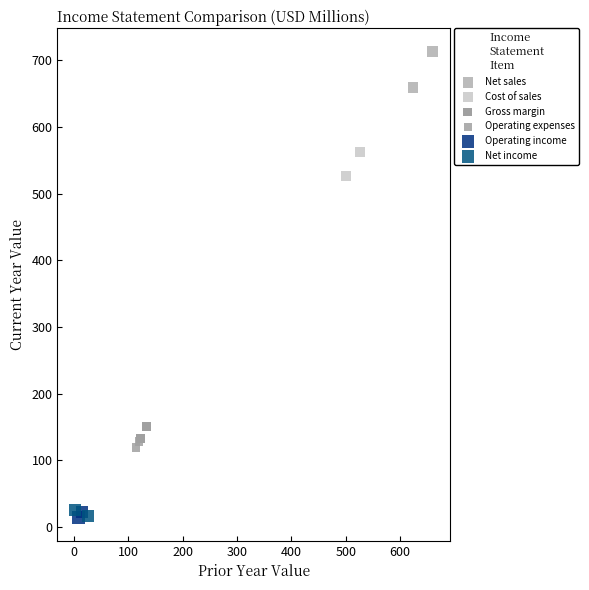

Which series has the largest Y range (max minus min)?

Net sales